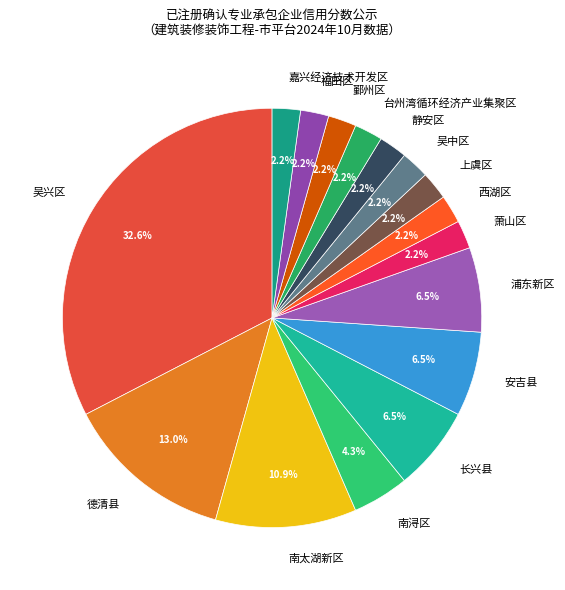

What is the total percentage of 上虞区 and 浦东新区?

8.7%